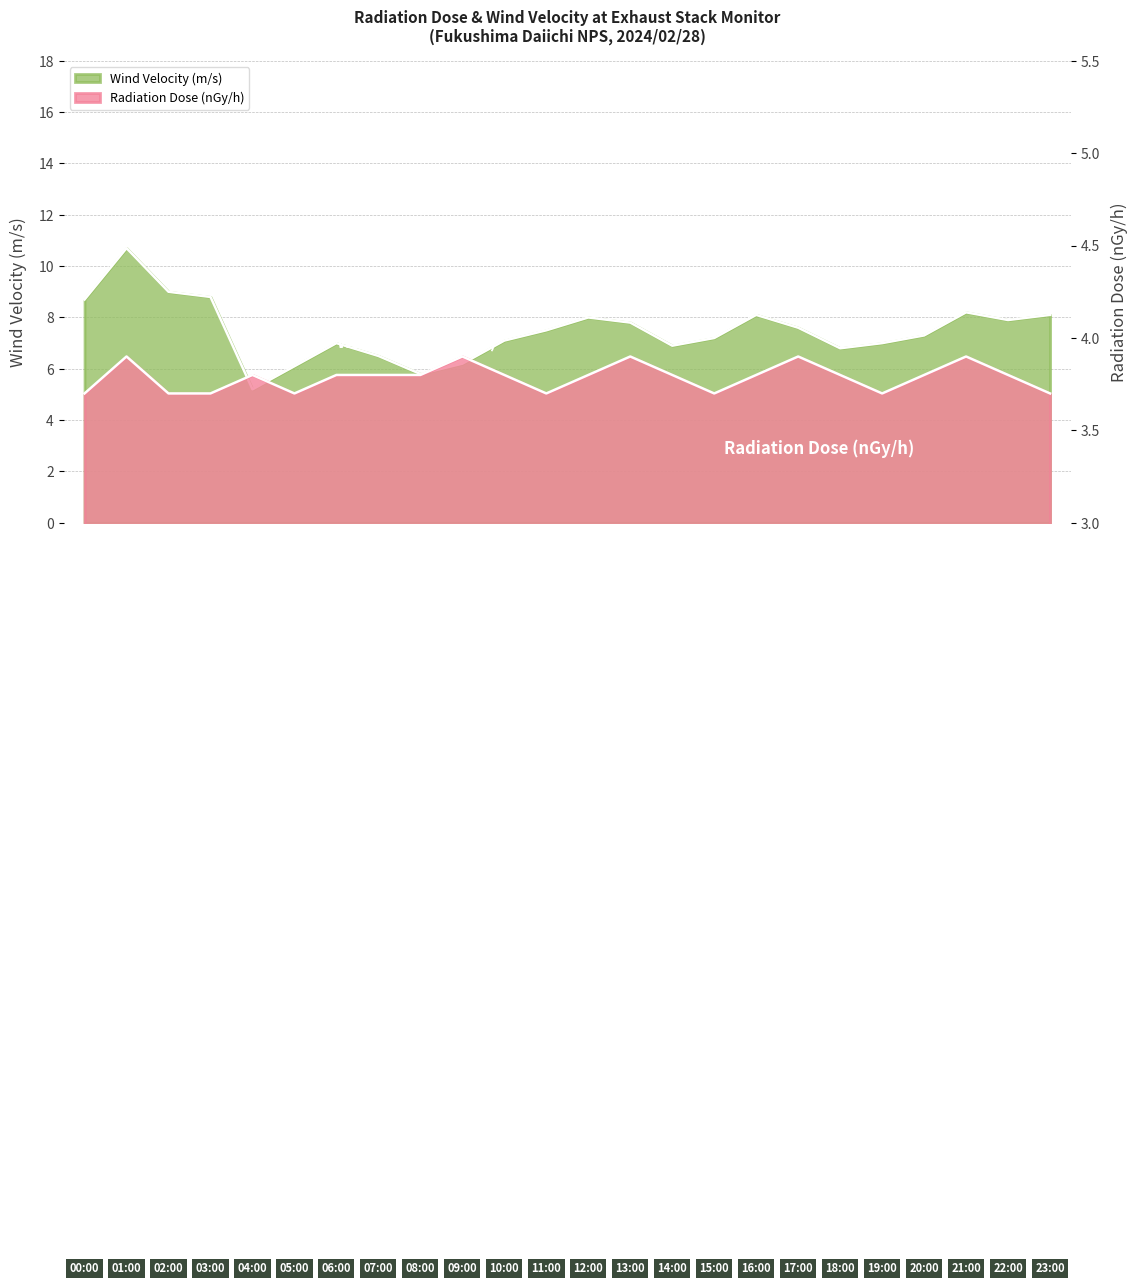

Which series changed the most between 03:00 and 18:00?

Wind Velocity (m/s)